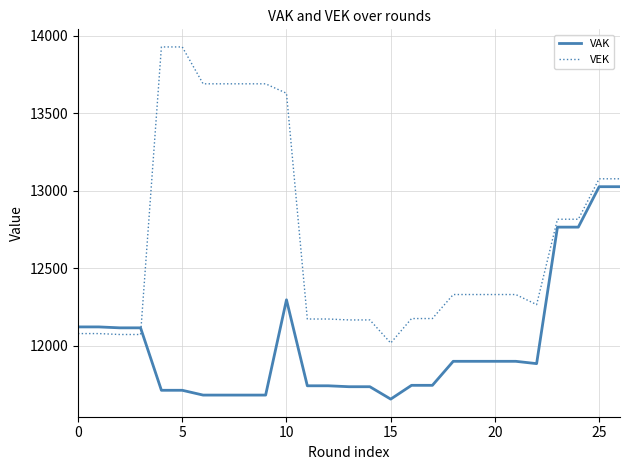

What is the minimum value for VAK?

11654